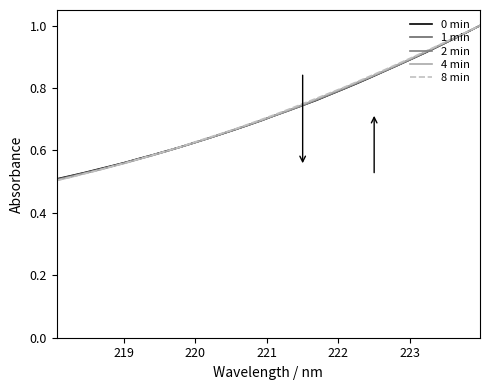

How many times do 8 min and 2 min cross each other?

1